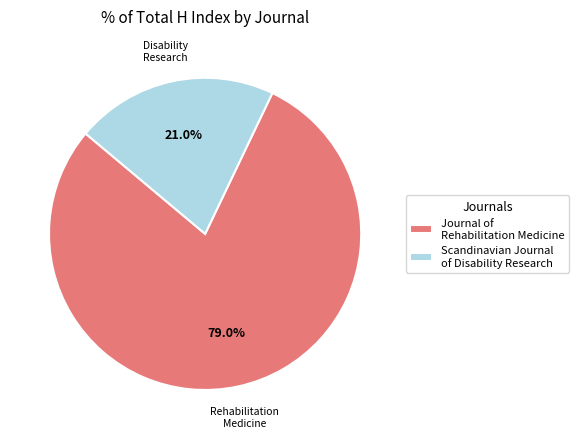

What is the smallest slice in the pie chart?

Scandinavian Journal of Disability Research